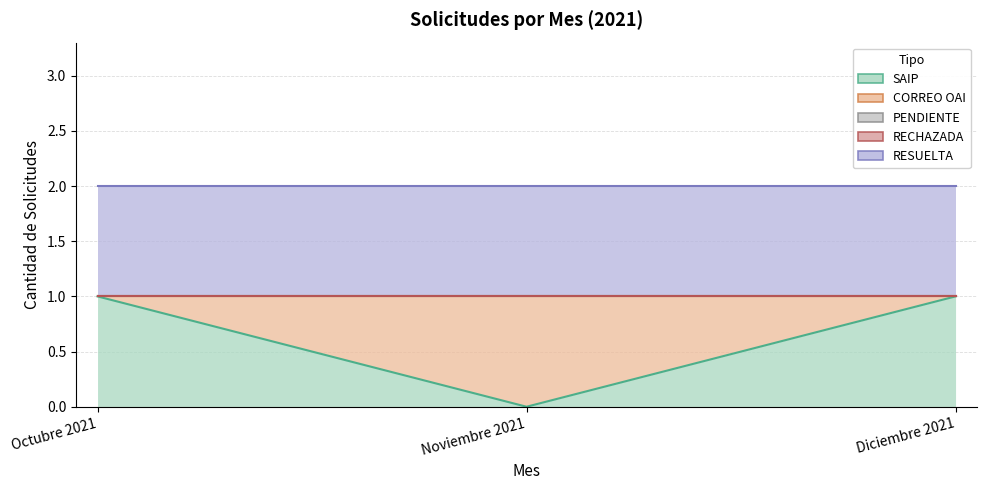

Which series has the largest total across all categories?

RESUELTA